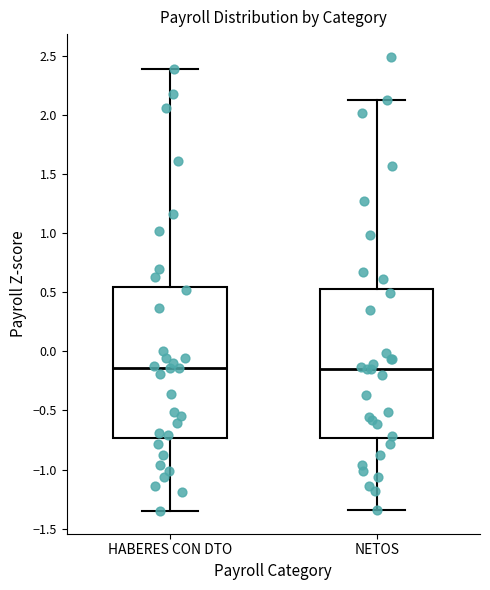

Reading left to right, transcribe this box plot: for each box, give where its median line is, the range the box spans, and where its two whiskers end, as read against the y-axis. The values are not printed on the chart, so give them approximately, as read against the axis.

HABERES CON DTO: median -0.15, box -0.75 to 0.55, whiskers -1.35 to 2.40
NETOS: median -0.15, box -0.75 to 0.50, whiskers -1.35 to 2.15